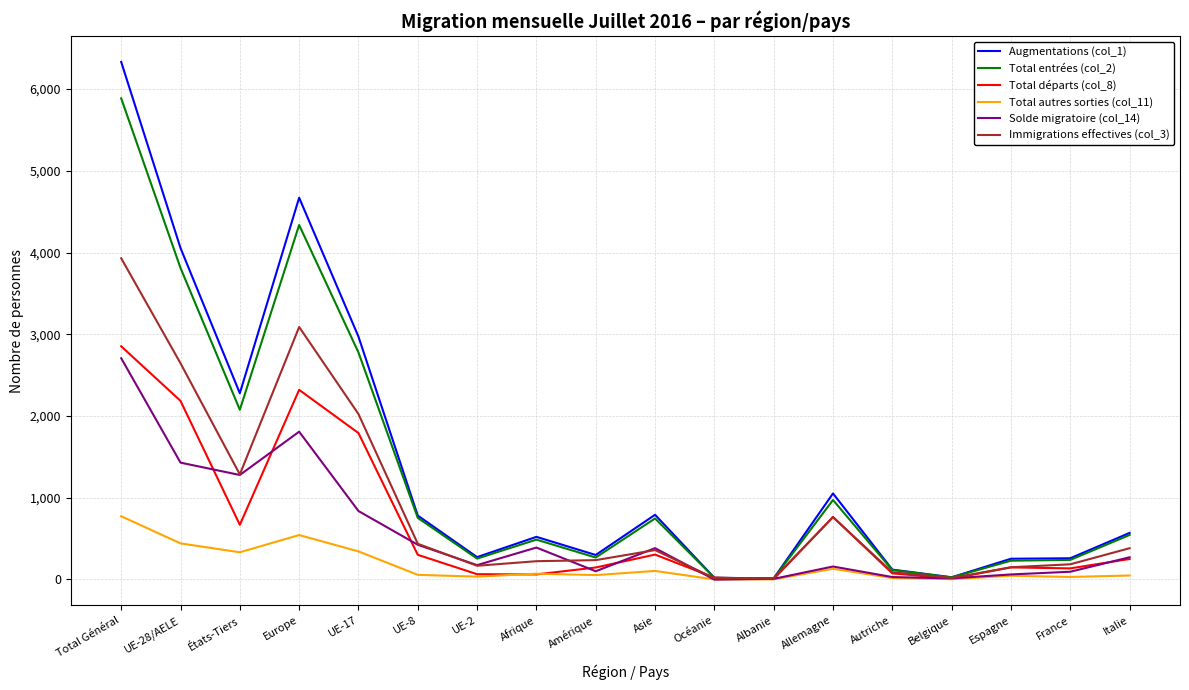

What is the average value of the Total autres sorties (col_11) series?

168